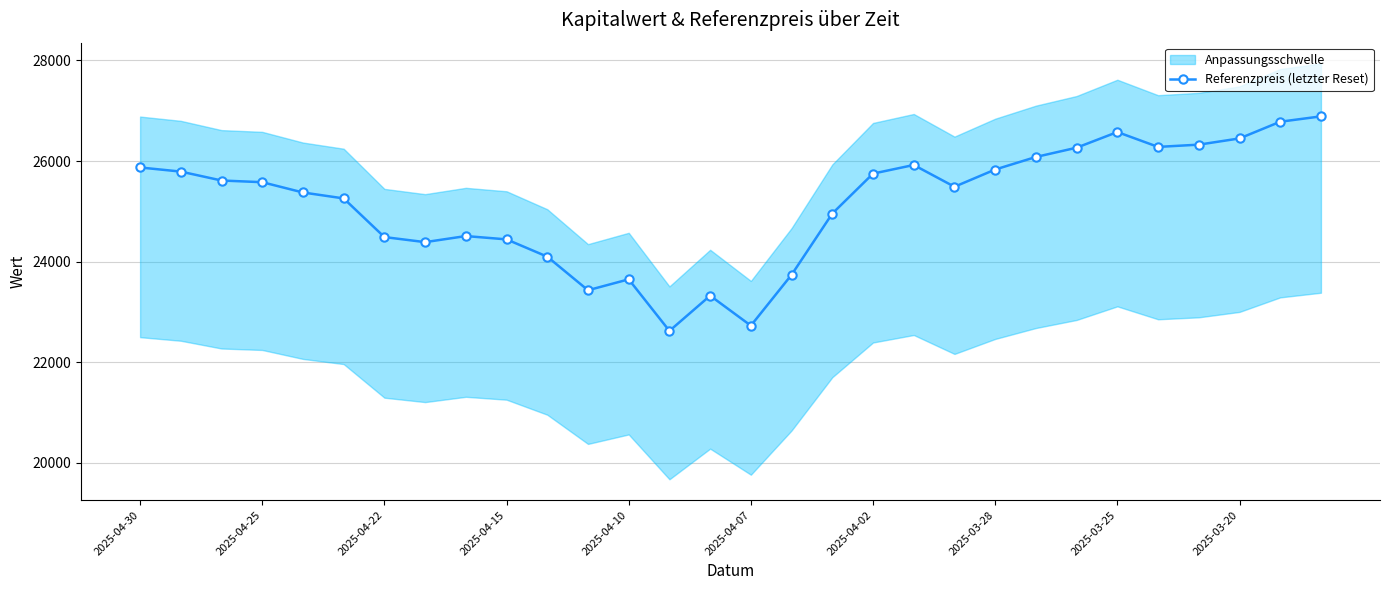

The value of Referenzpreis (letzter Reset) at 2025-04-02 is 25749.5. True or false?

True